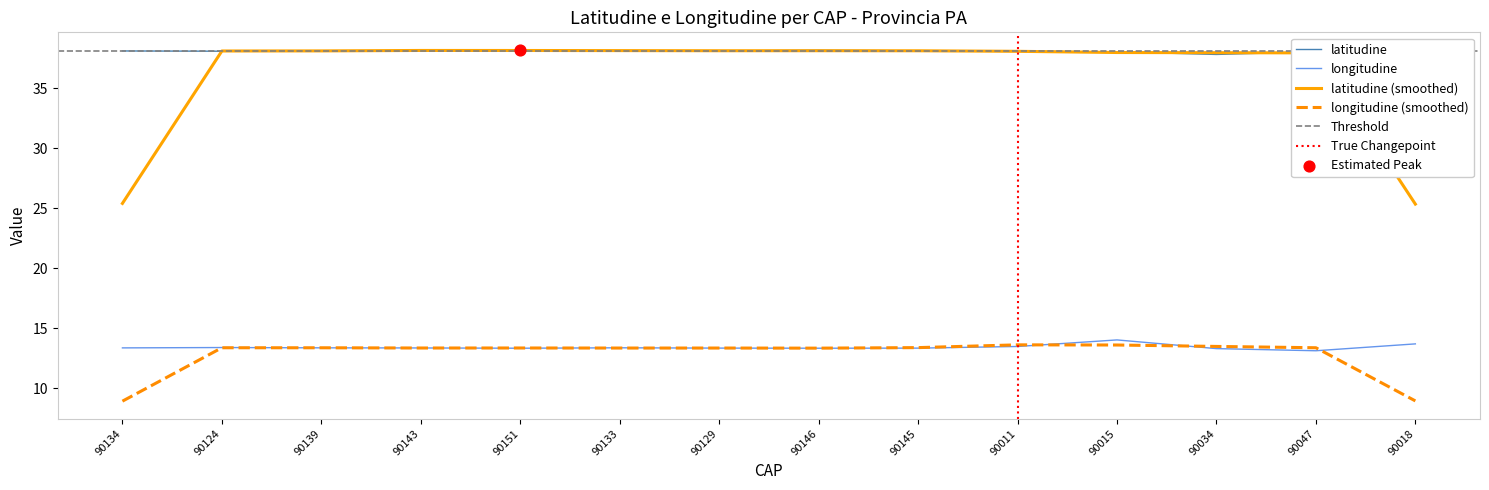

Which series contains the highest Y value?

latitudine